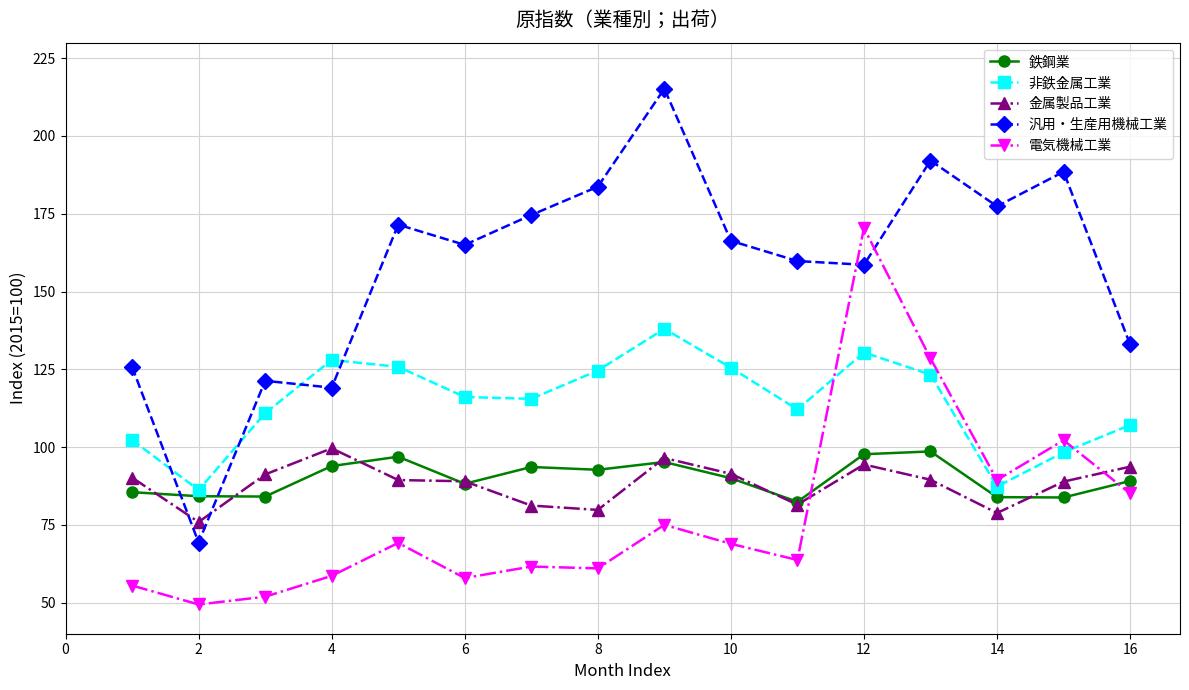

After their last crossing, which series has the higher values: 鉄鋼業 or 汎用・生産用機械工業?

汎用・生産用機械工業